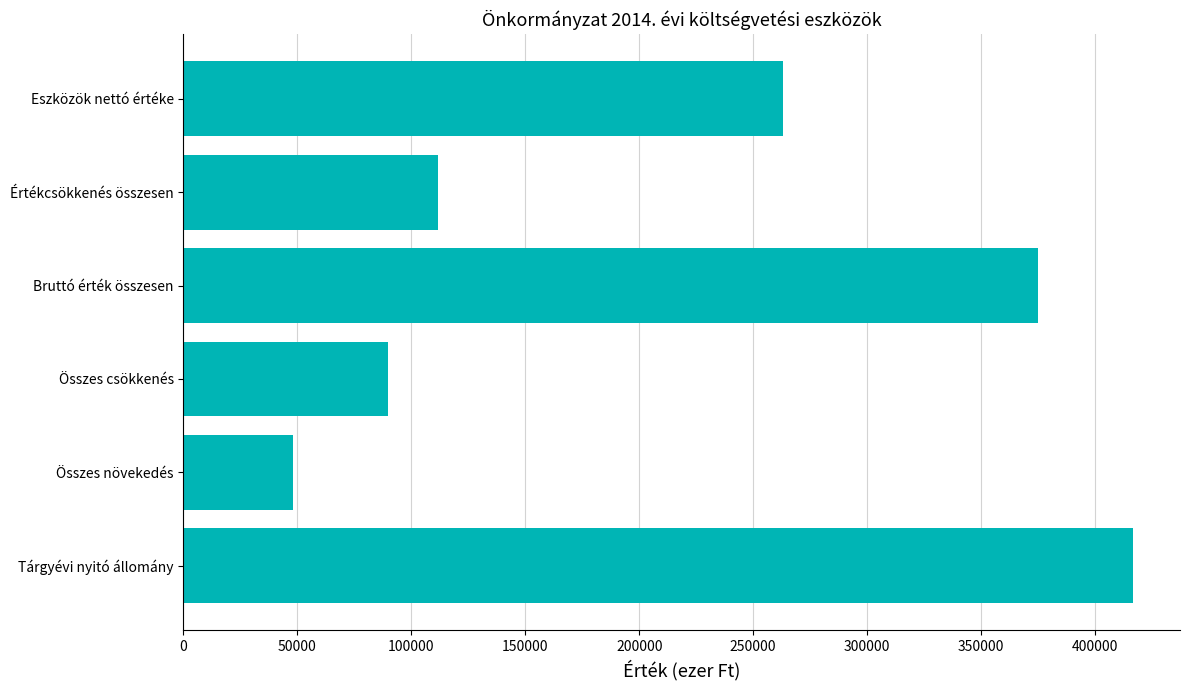

What is the average value?

217366